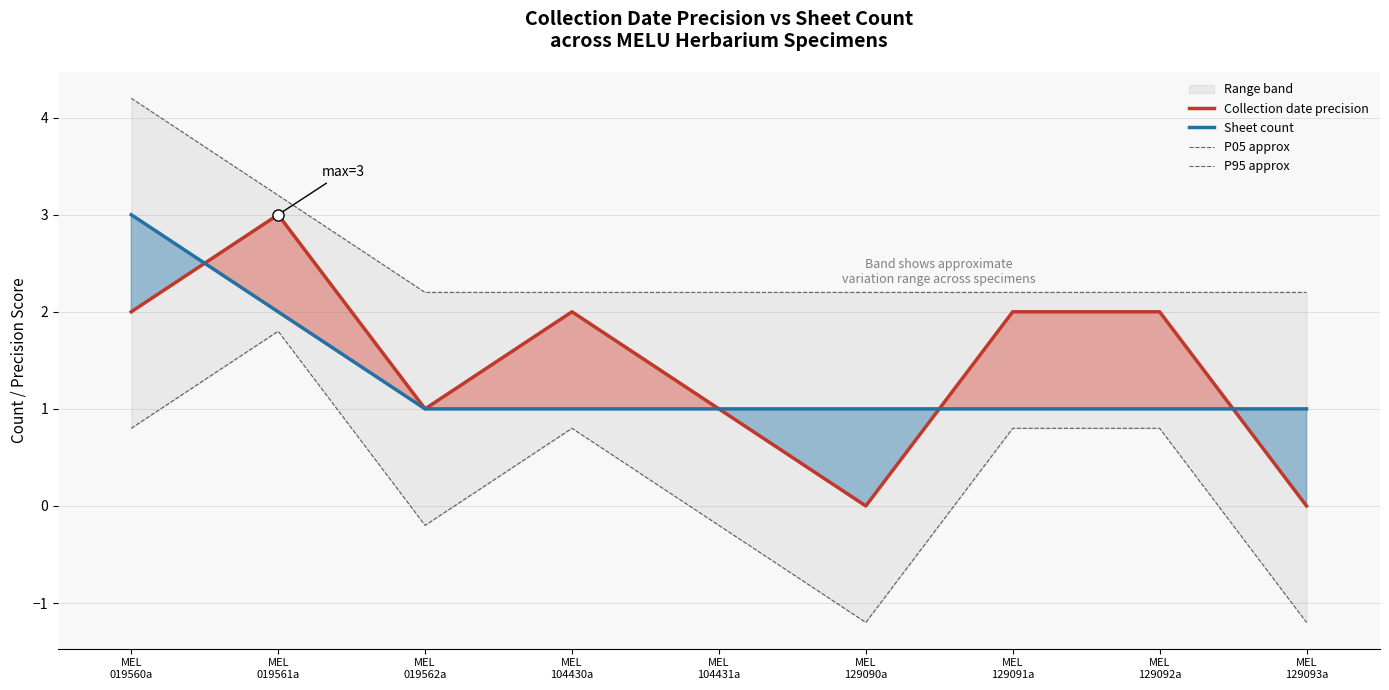

Between which two adjacent categories do Collection date precision and Sheet count first intersect?

MEL
019560a and MEL
019561a